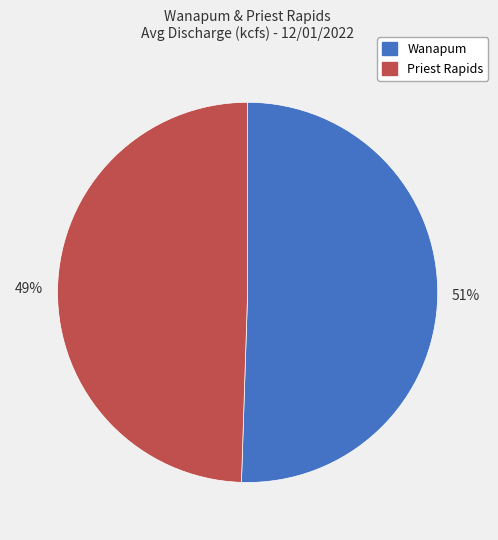

What is the smallest slice in the pie chart?

Priest Rapids